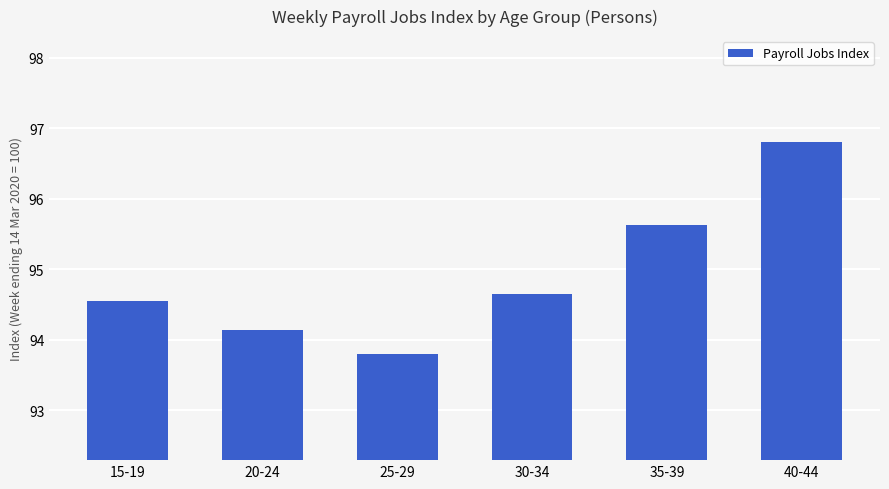

Rank the categories by value from lowest to highest.

25-29, 20-24, 15-19, 30-34, 35-39, 40-44